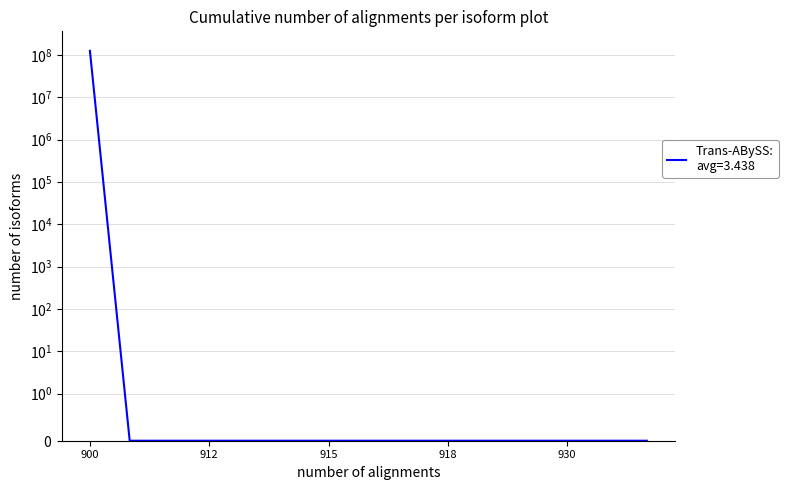

At which label is the value closest to 62523750?

900